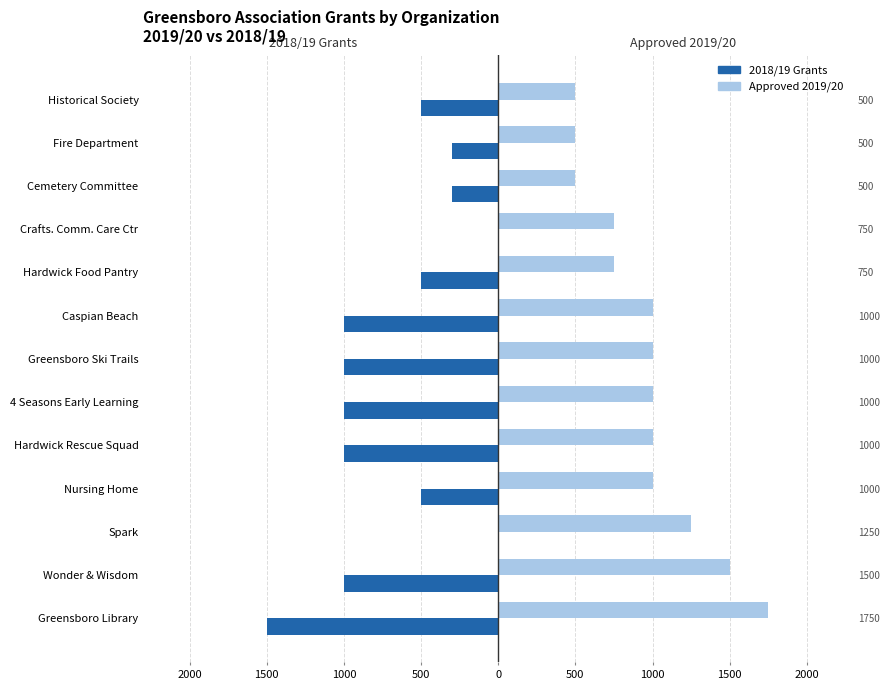

What is the average value of the Approved 2019/20 series?

962